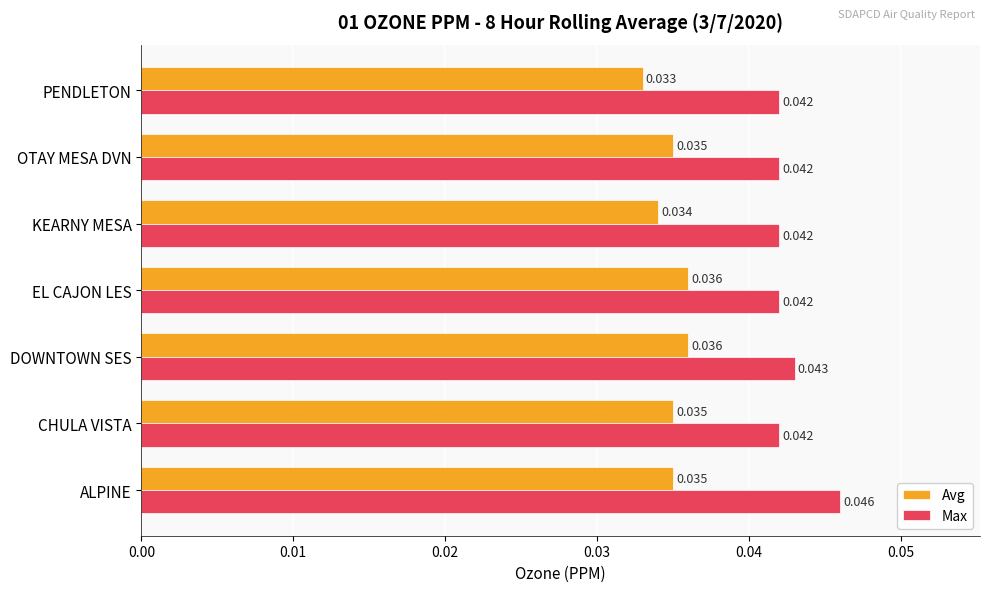

Between ALPINE and EL CAJON LES, which series saw the biggest shift?

Max